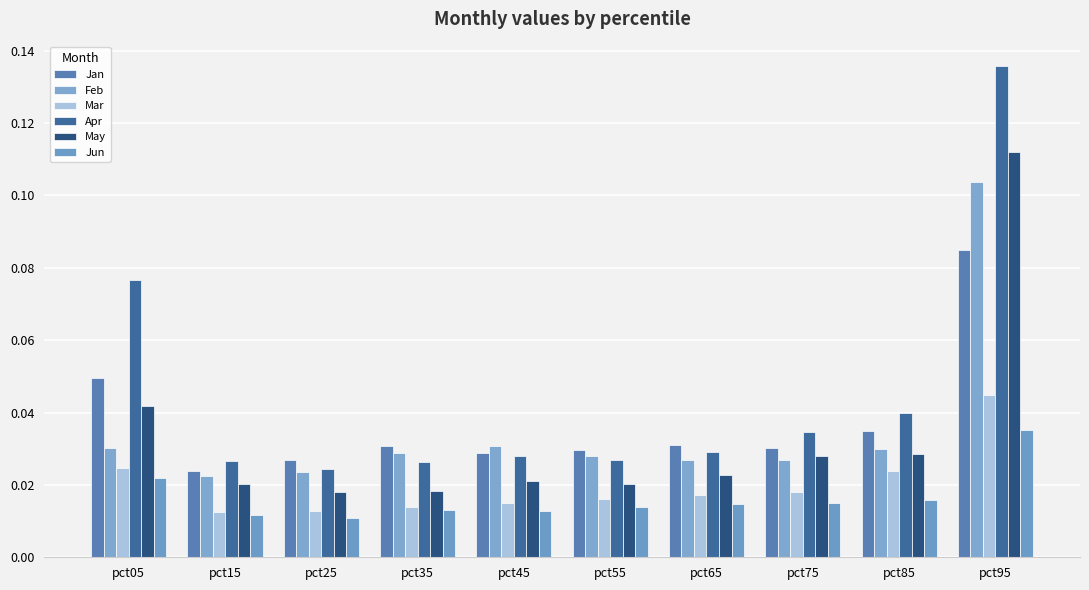

Which category has the lowest value in the Apr series?

pct25